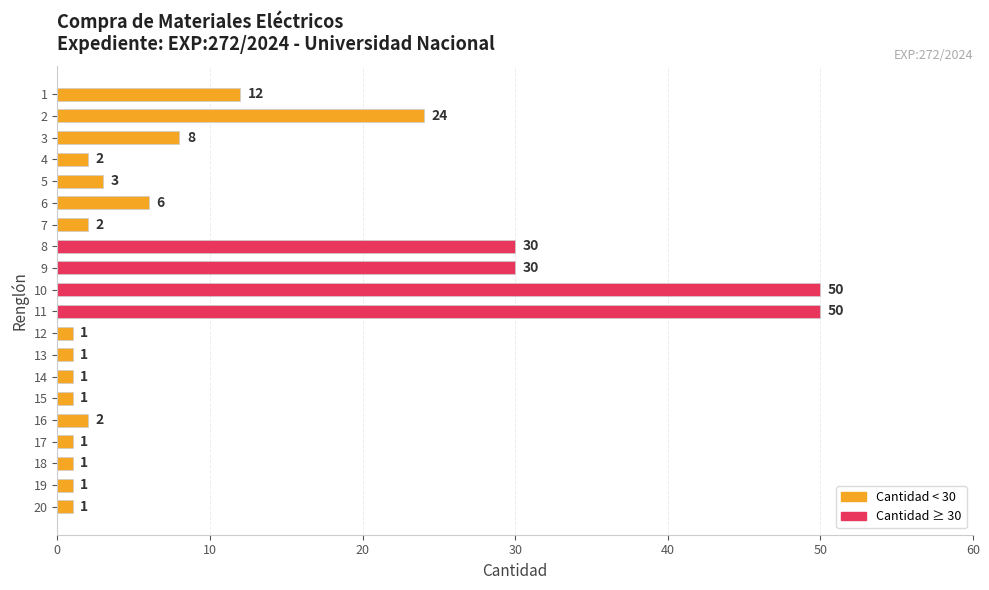

What is the difference between the second highest and second lowest values?

49